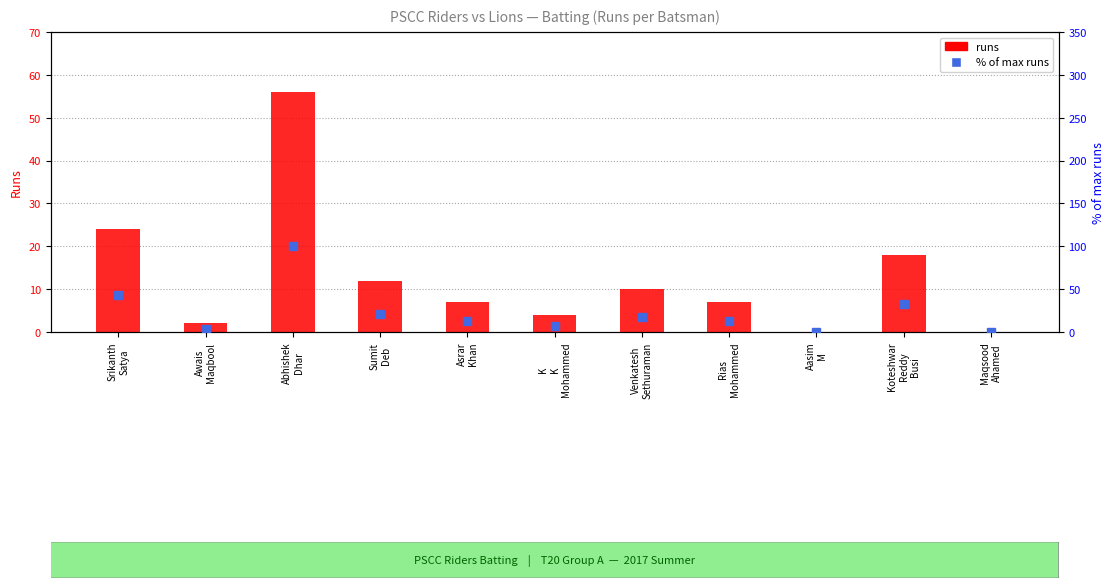

Count the number of data series in this chart.

2